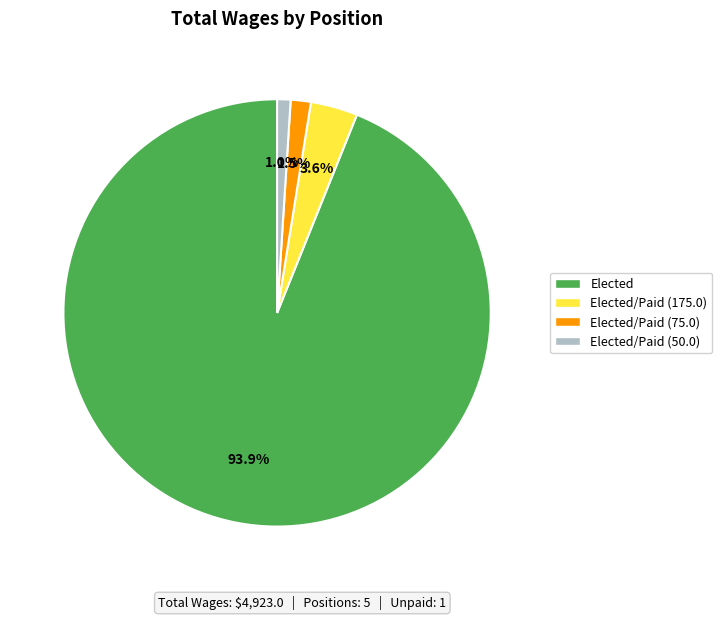

Is the sum of Elected and Elected/Paid (175.0) greater than half?

Yes